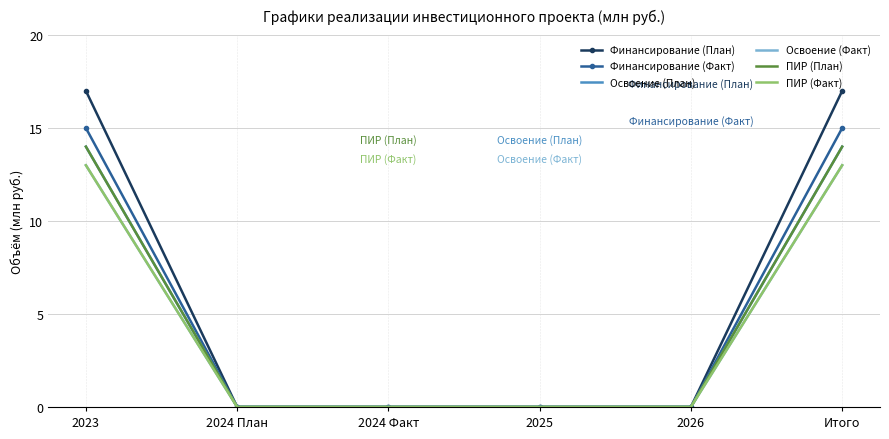

What is the label of the 1st point from the left?

2023